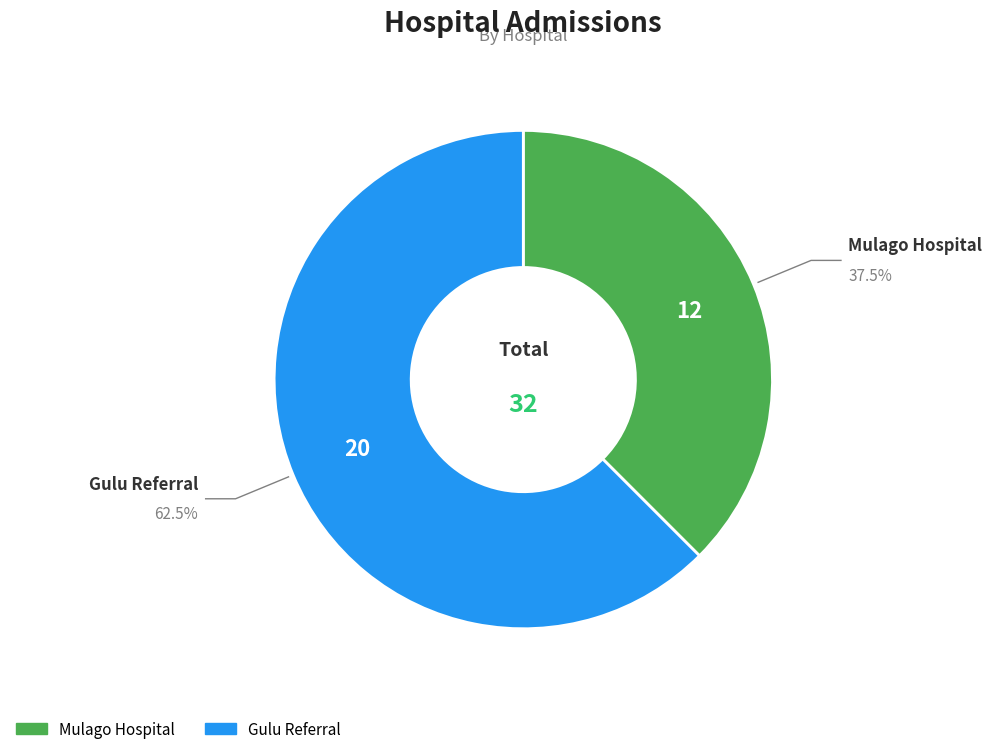

Approximately how many times larger is the value at Mulago Hospital compared to Gulu Referral?

0.6